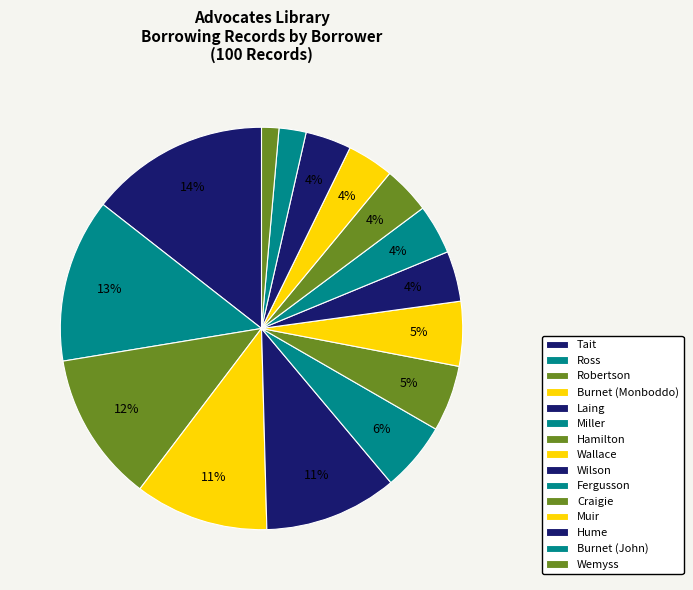

To the nearest percent, what is the average slice percentage?

7%